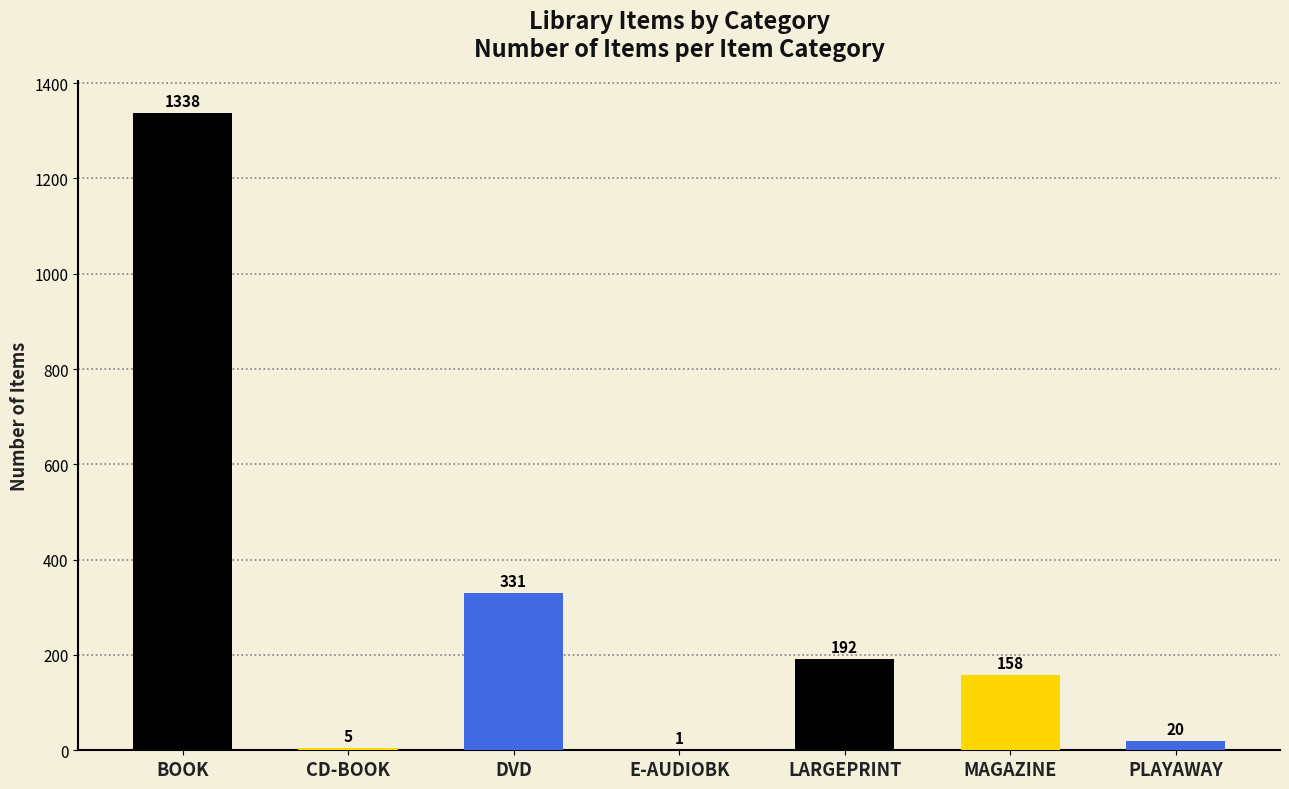

True or false: the data shows 158 at MAGAZINE.

True